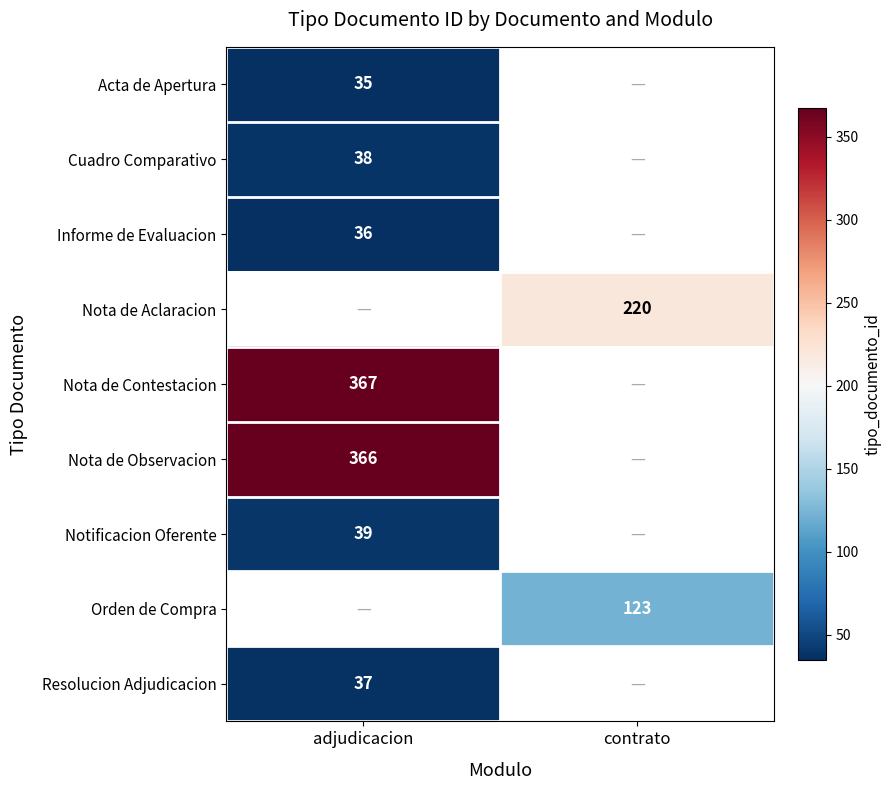

What is the difference between the highest and lowest values at adjudicacion?

332.0